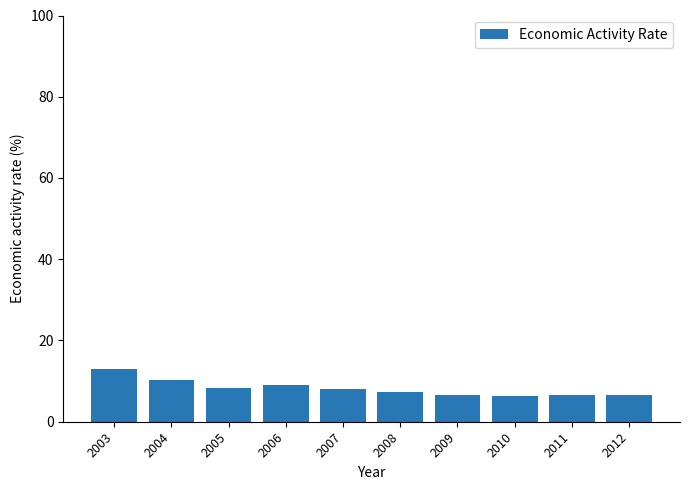

What is the approximate value at 2007?

8.1